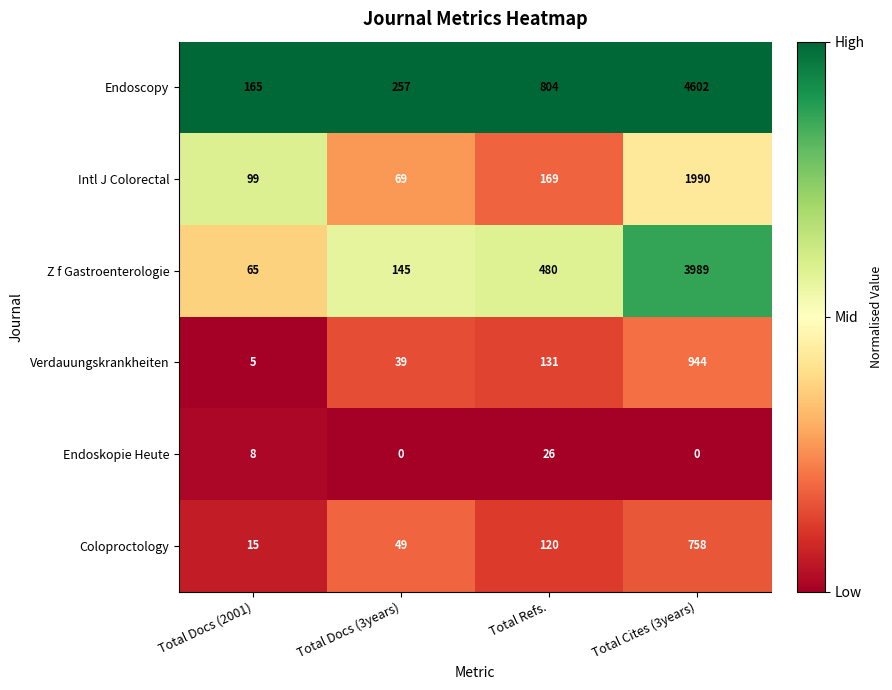

Read the Coloproctology value at Total Docs (3years), to the nearest 50.

50